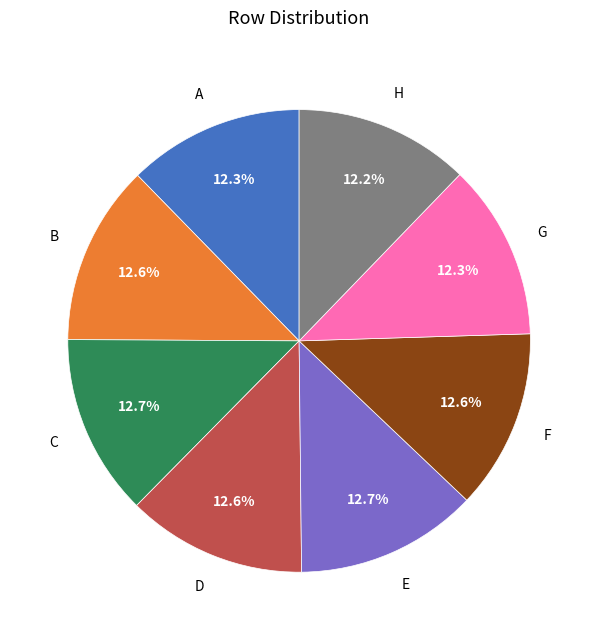

Does any single category account for the majority?

No